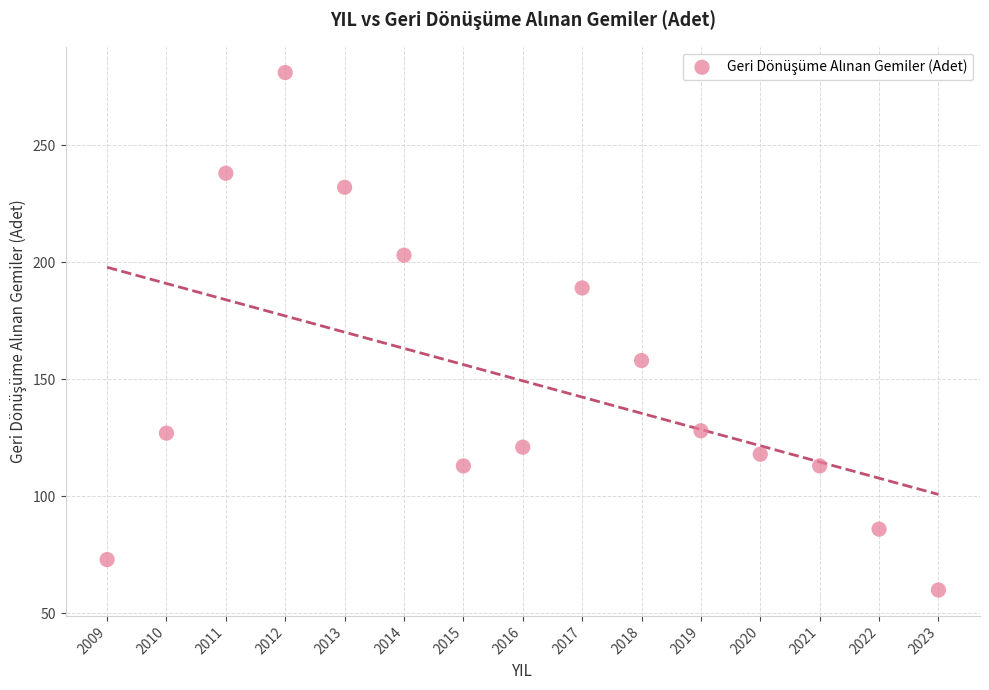

What is the range of Y values (max minus min)?

221